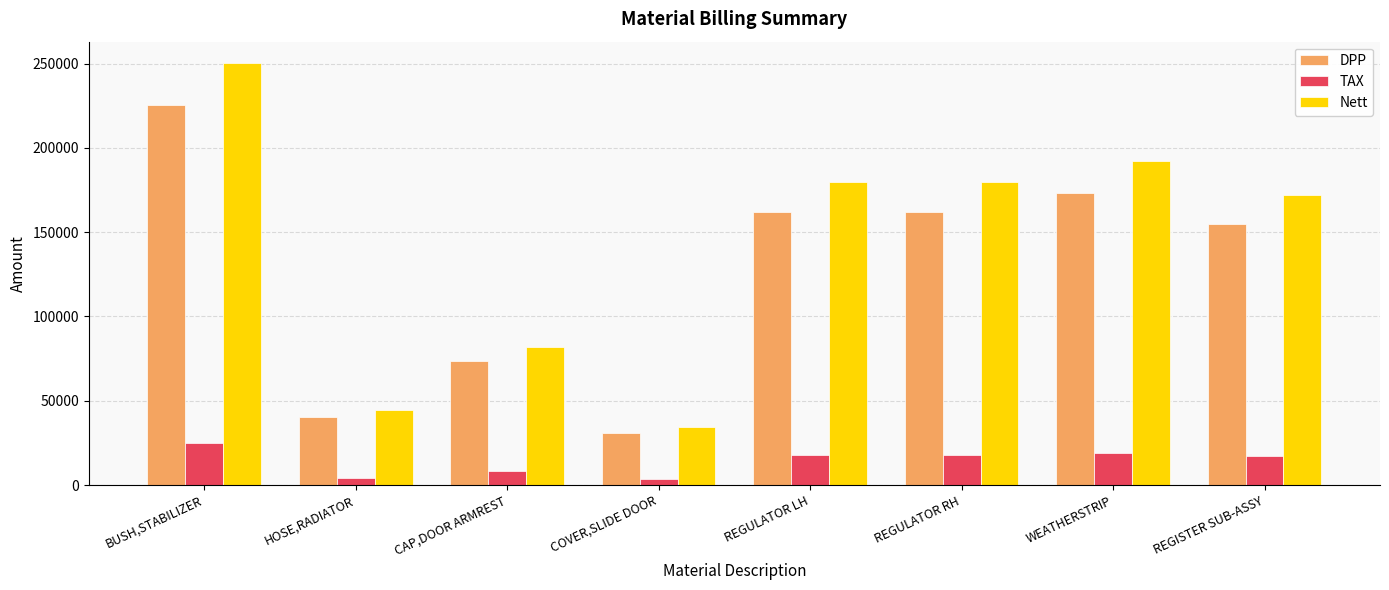

Count the number of data series in this chart.

3